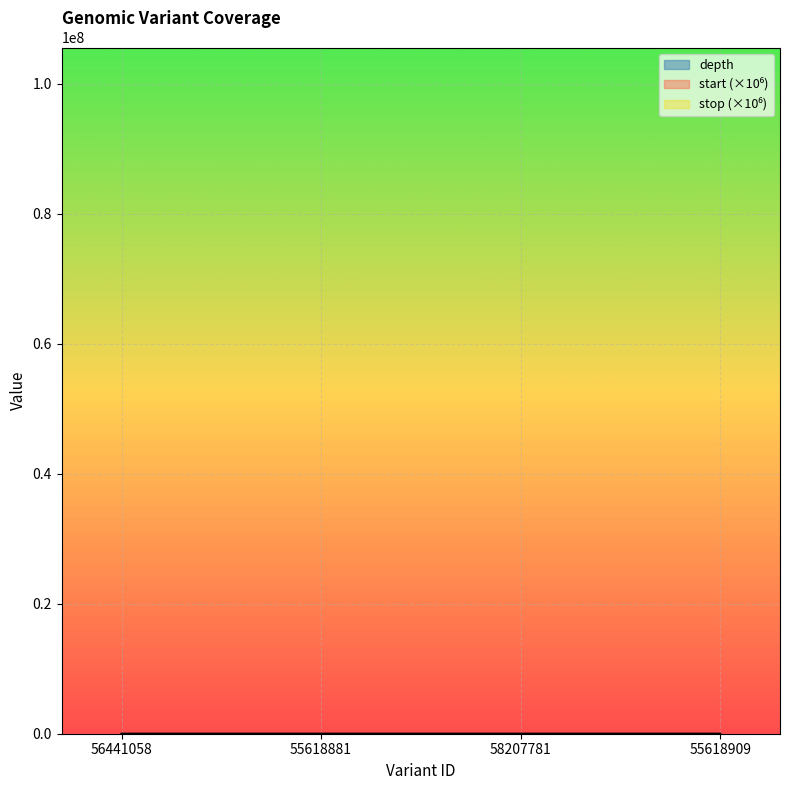

What is the sum of the start values at 55618881 and 58207781?

211.1